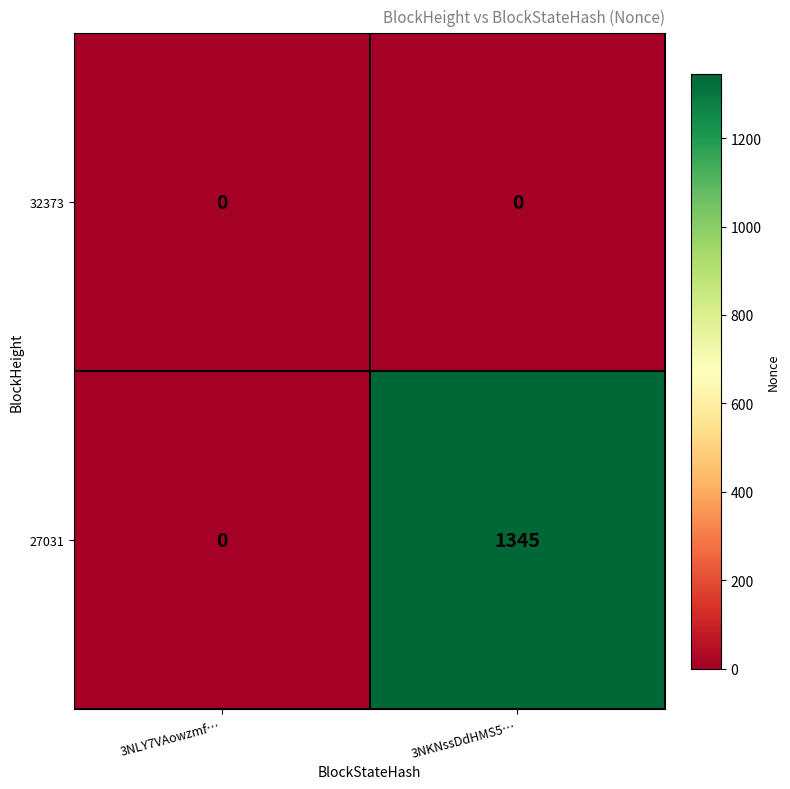

Reading left to right, list all the values displayed in this chart.

32373: 3NLY7VAowzmf…=0	3NKNssDdHMS5…=0
27031: 3NLY7VAowzmf…=0	3NKNssDdHMS5…=1345